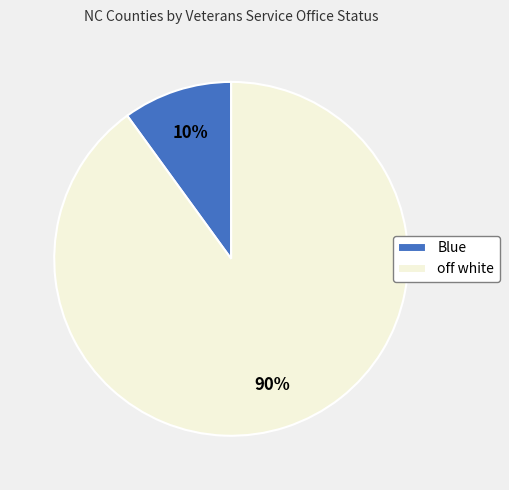

Is off white the majority of the pie?

Yes